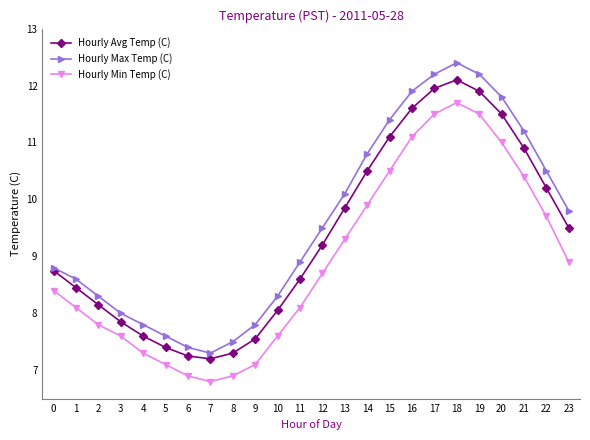

True or false: Hourly Max Temp (C) has more than 1 interior local peaks.

False